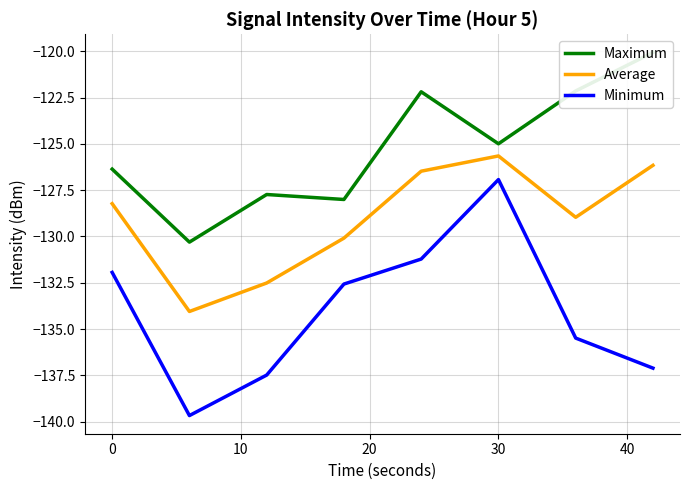

Does the chart display data point markers on the line(s)?

No